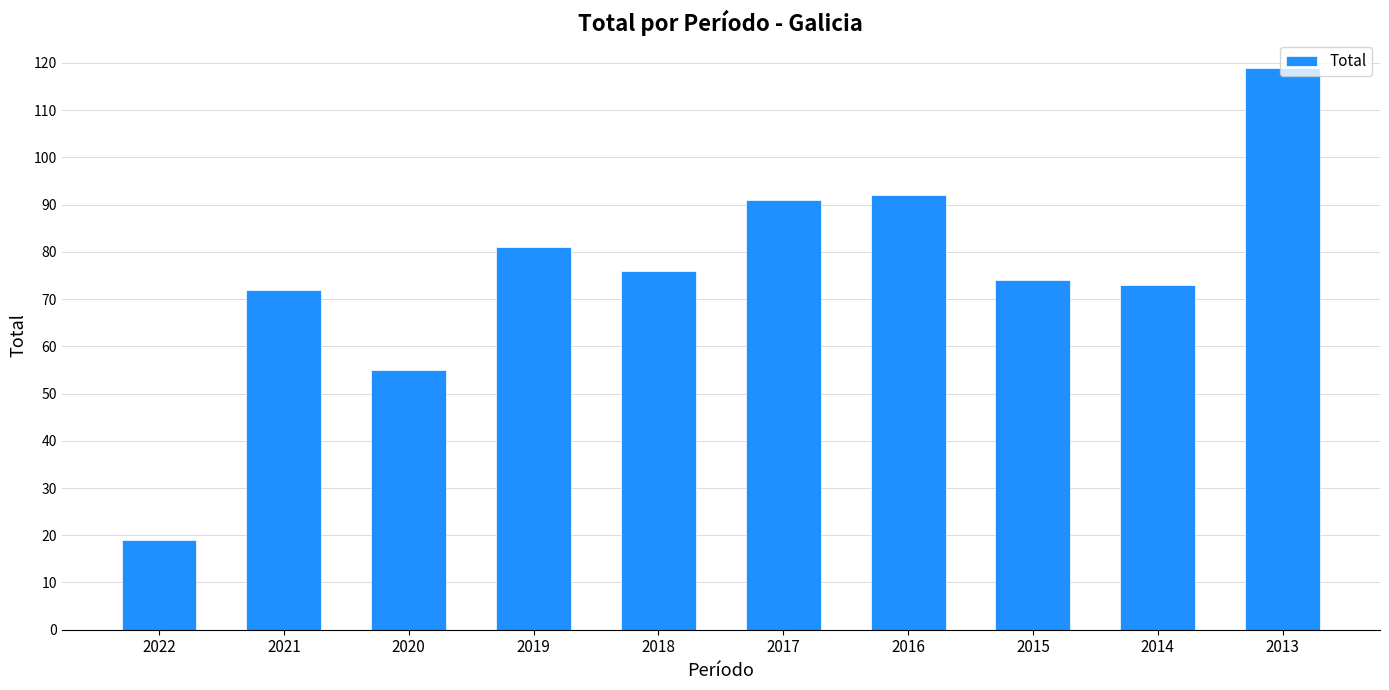

What is the ratio of the value at 2016 to the value at 2017?

1.0